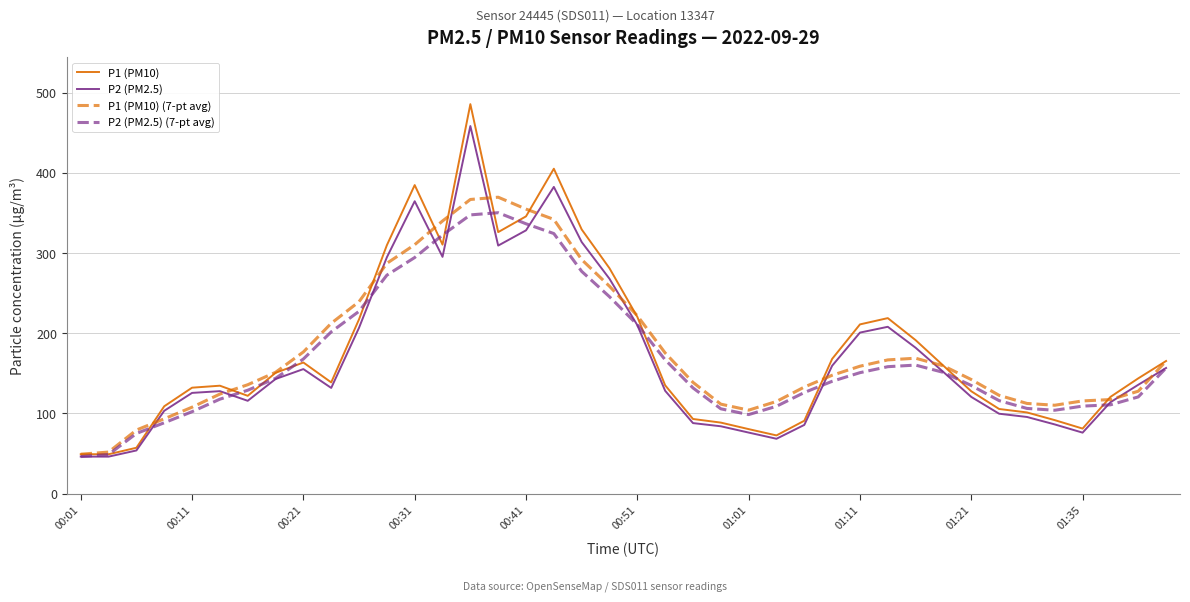

Which series has the largest range (max minus min)?

P1 (PM10)